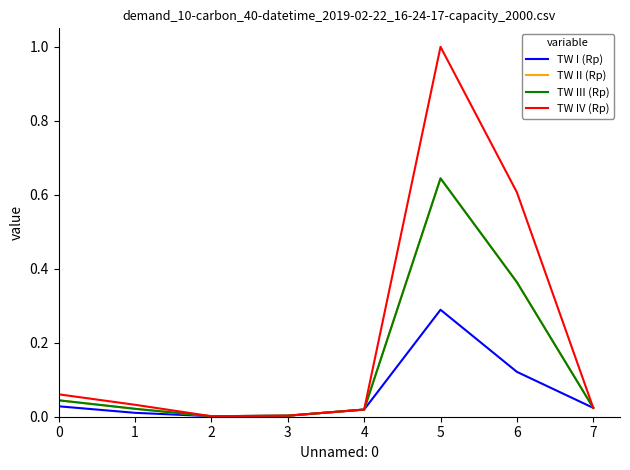

Is it true that TW III (Rp) equals 0.0 at 7?

False